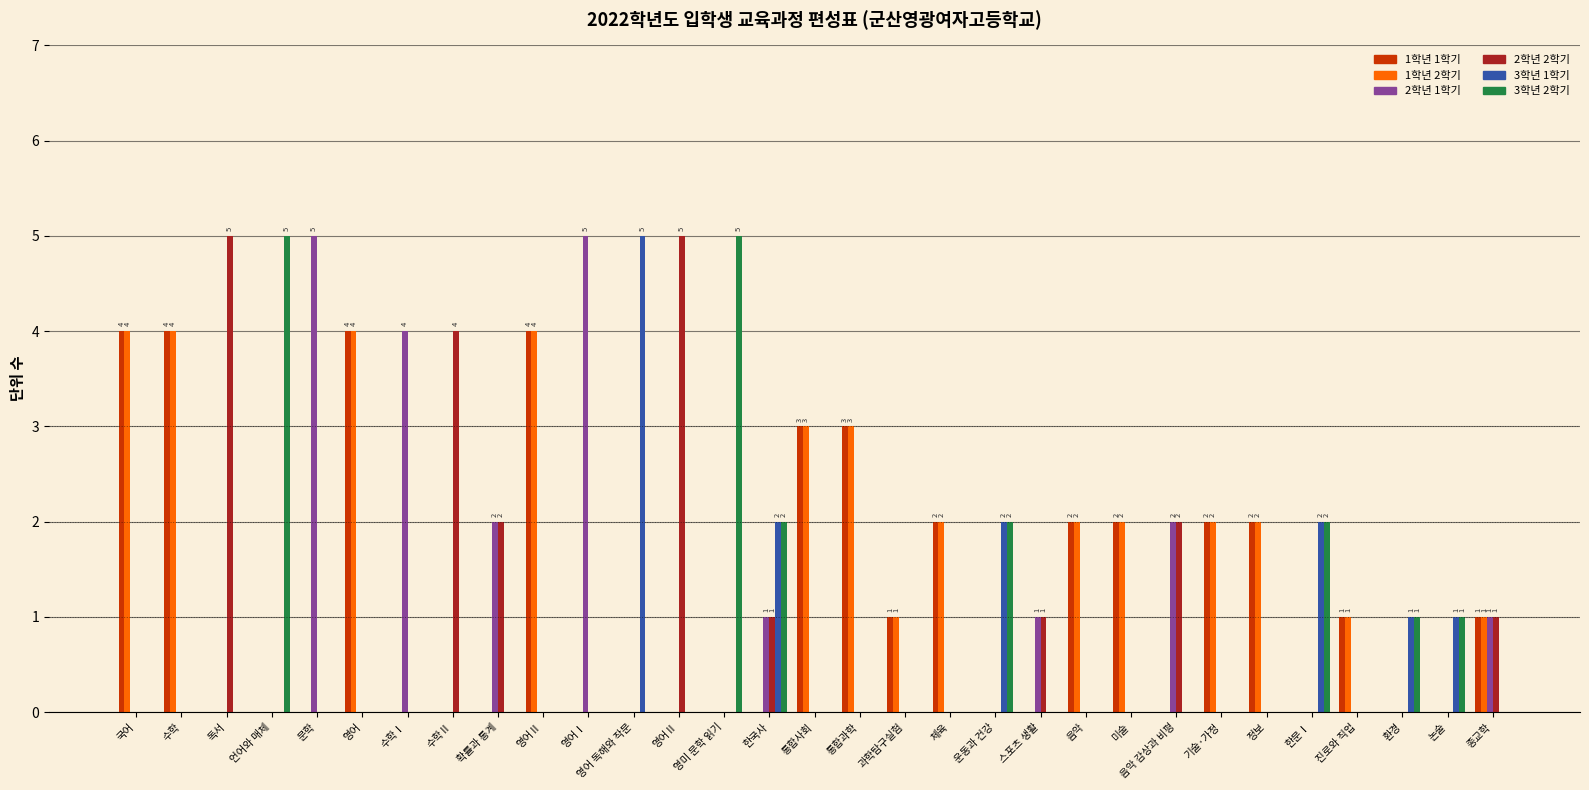

How many series are shown in this chart?

6